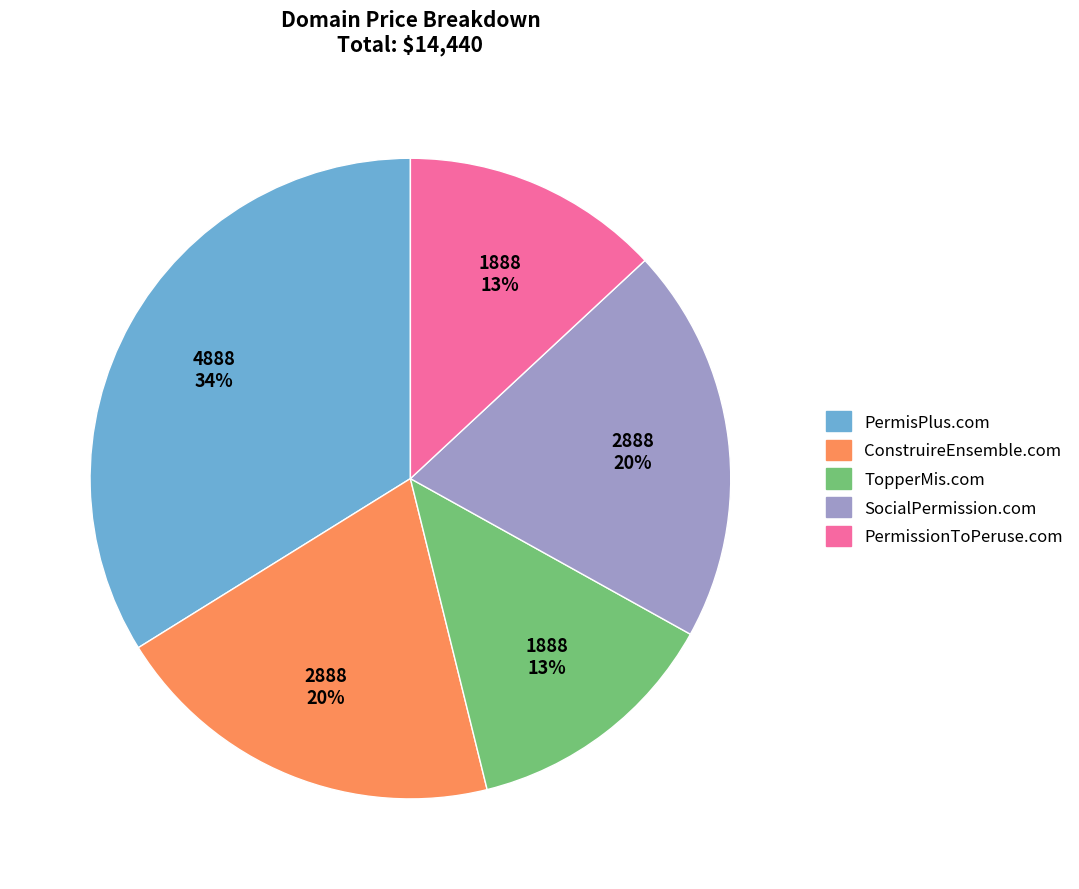

To the nearest percent, what is the combined percentage of SocialPermission.com and PermissionToPeruse.com?

33%